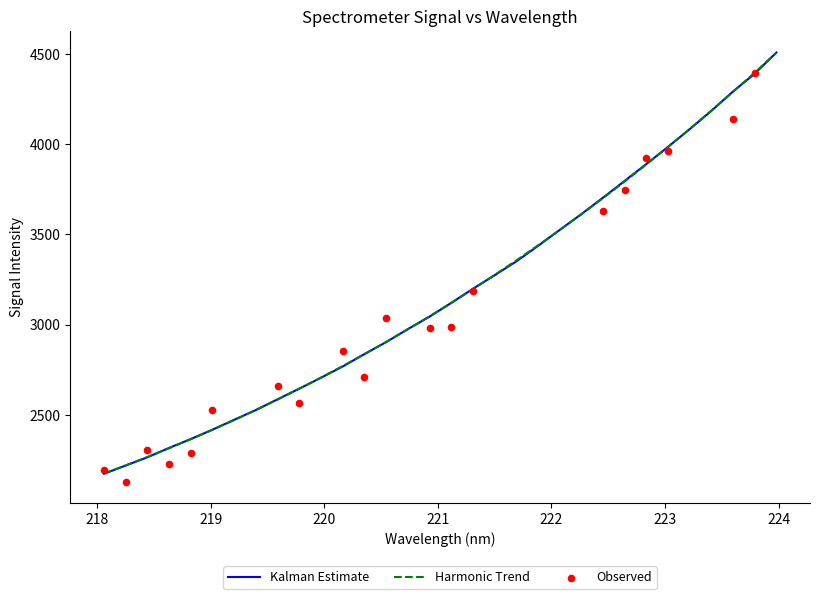

What is the minimum value for Kalman Estimate?

2173.0